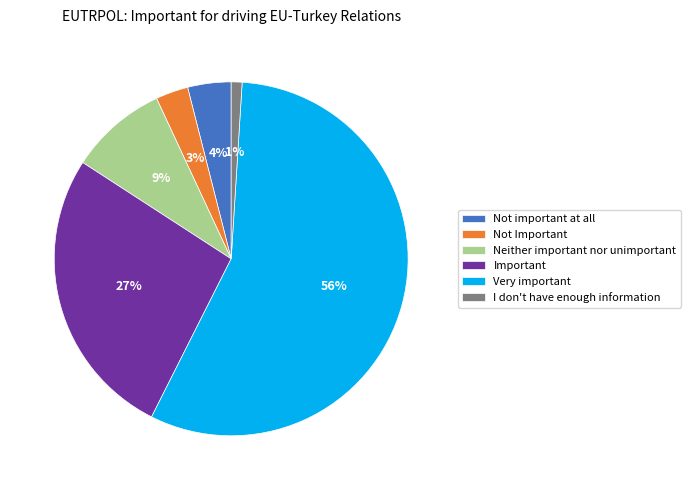

Is there a majority slice in this chart?

Yes